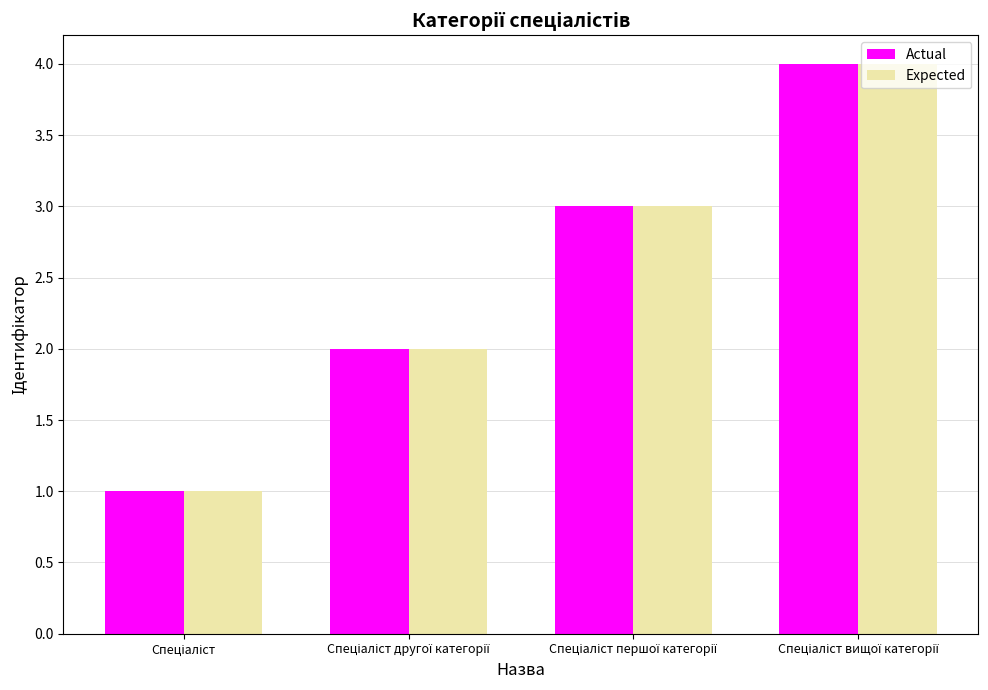

What is the highest value of the Actual series?

4